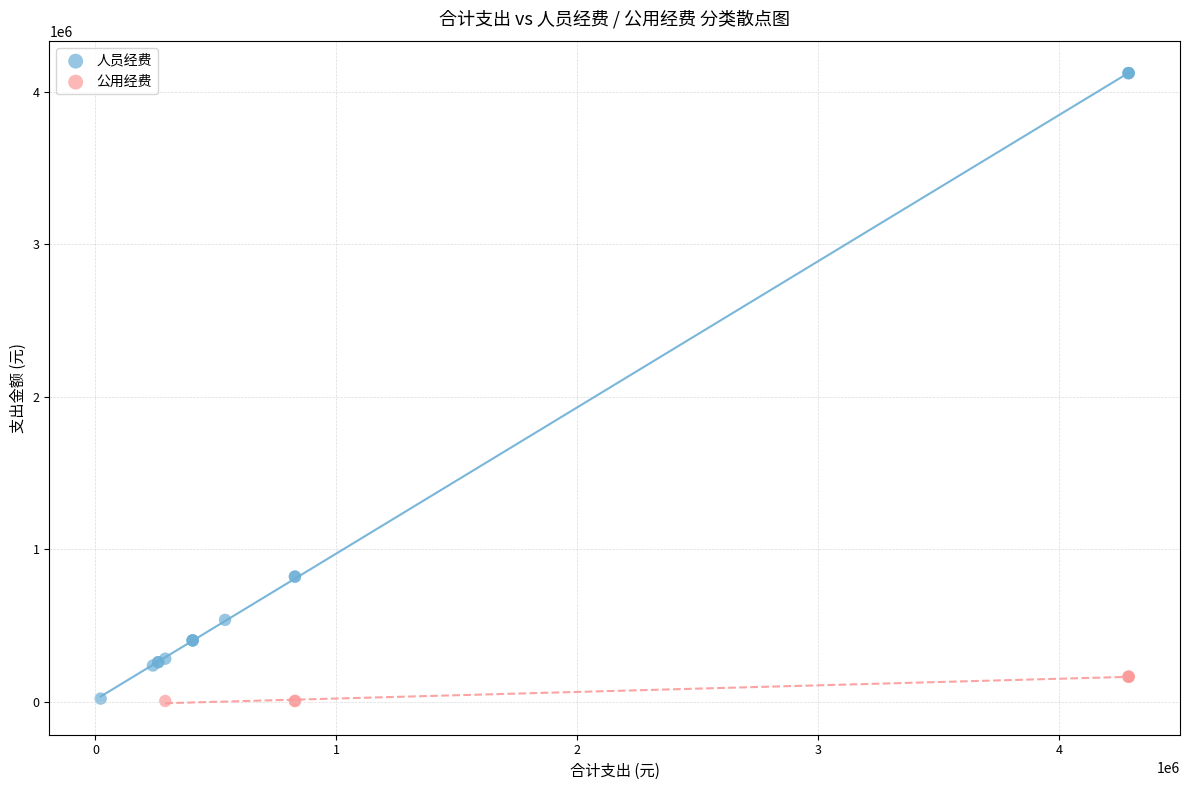

Which series has the widest spread of Y values?

人员经费